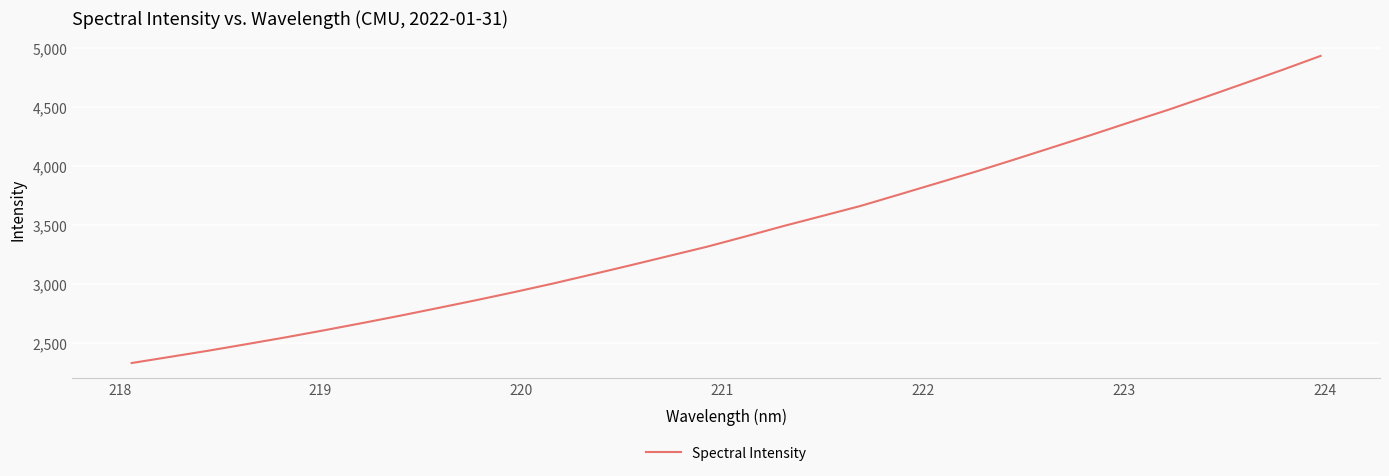

What is the greatest value displayed?

4936.2